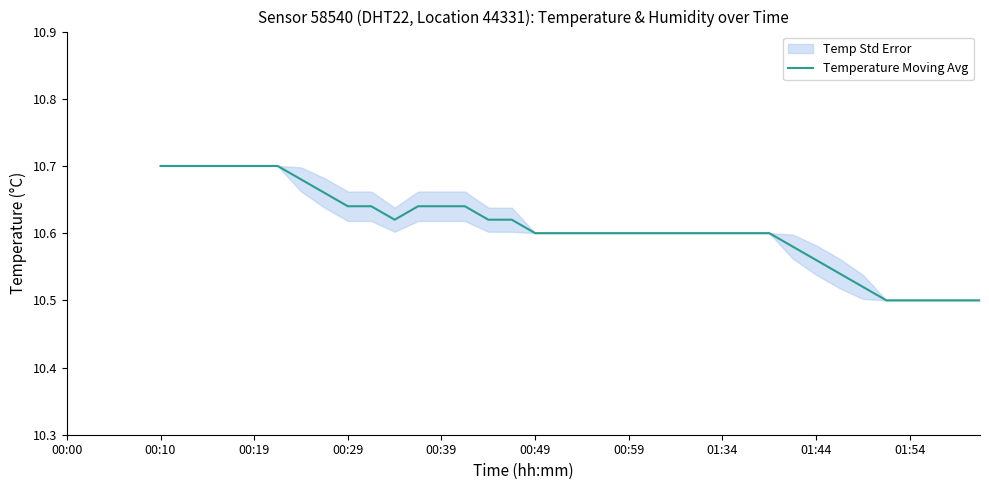

What is the smallest value displayed?

10.5